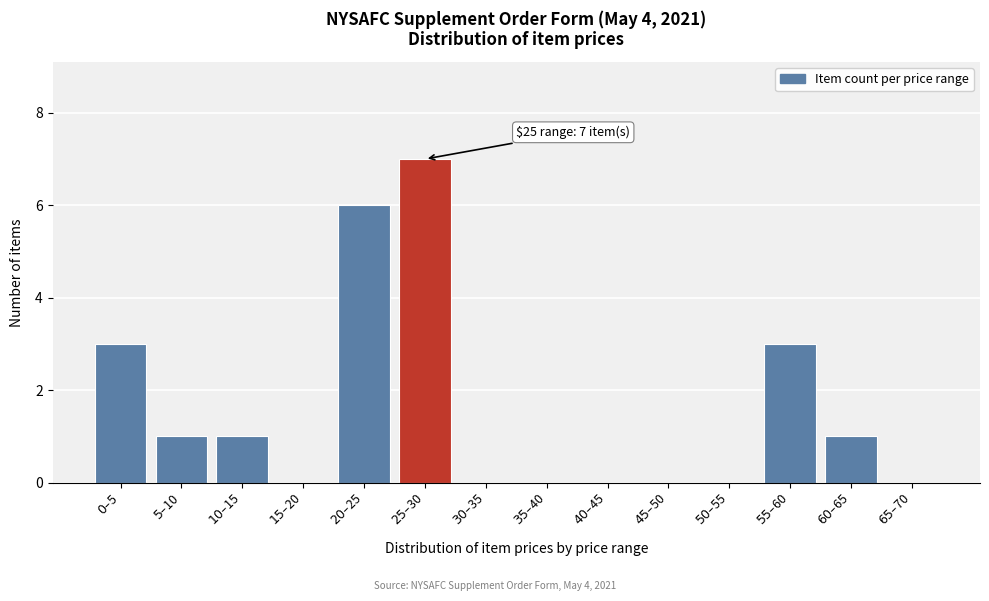

What is the greatest value displayed?

7